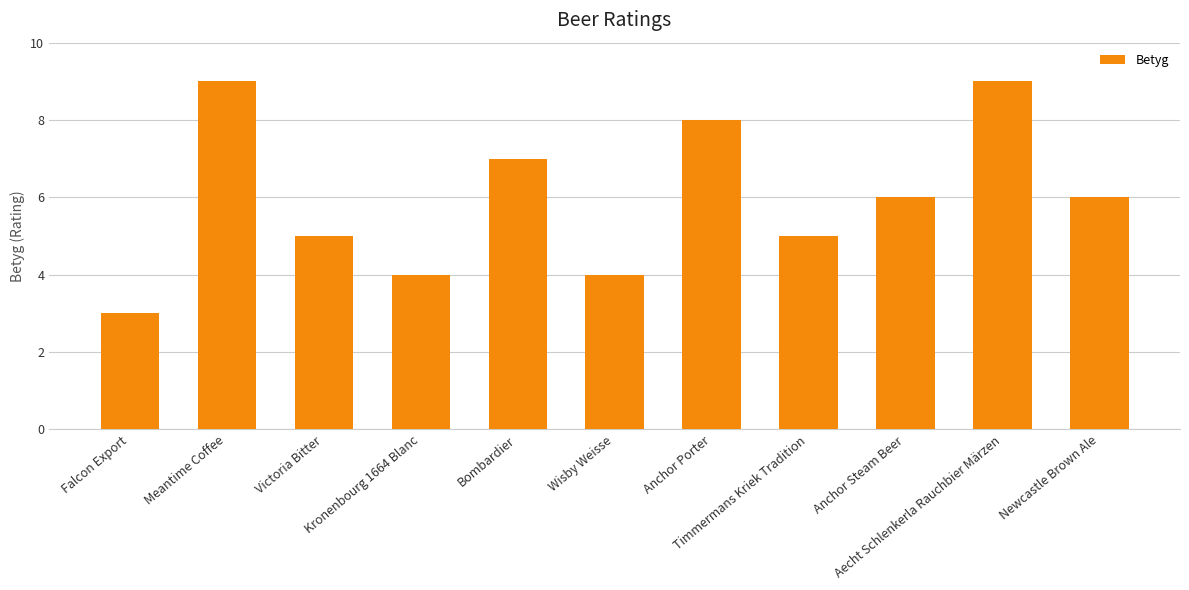

What is the value of the 2nd bar from the left?

9